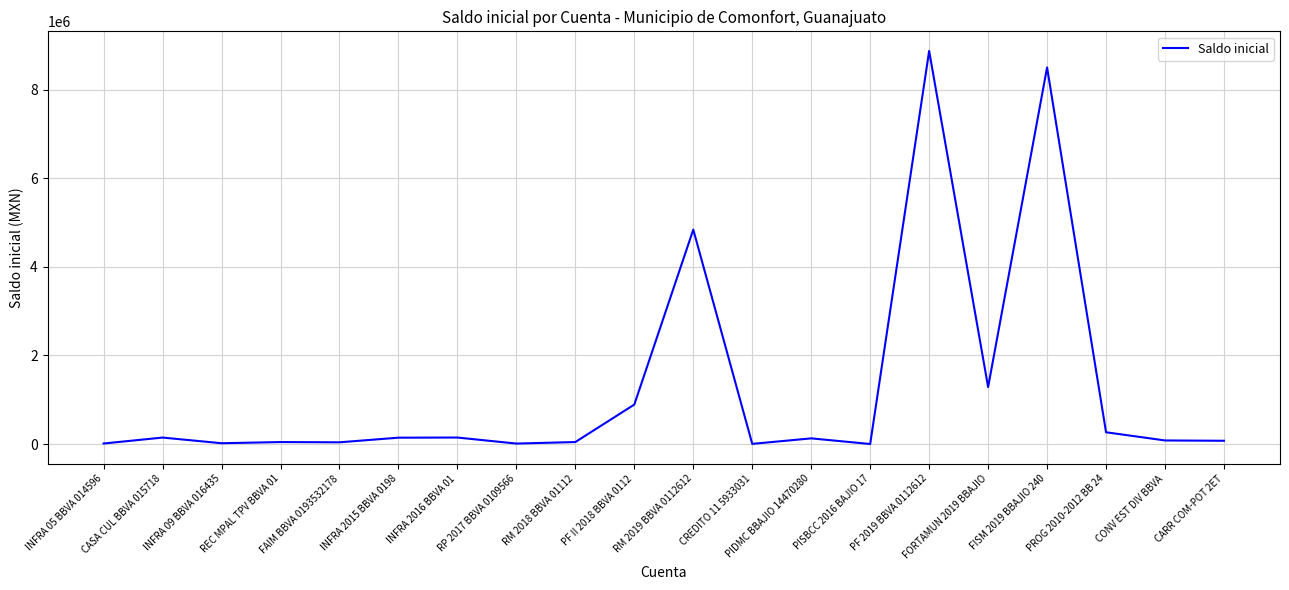

What is the minimum value shown in the chart?

28.8